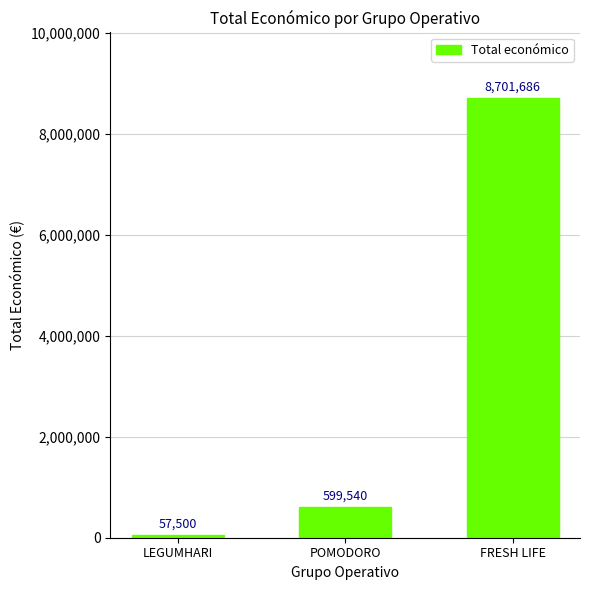

At which category does the chart reach its peak across all series?

FRESH LIFE